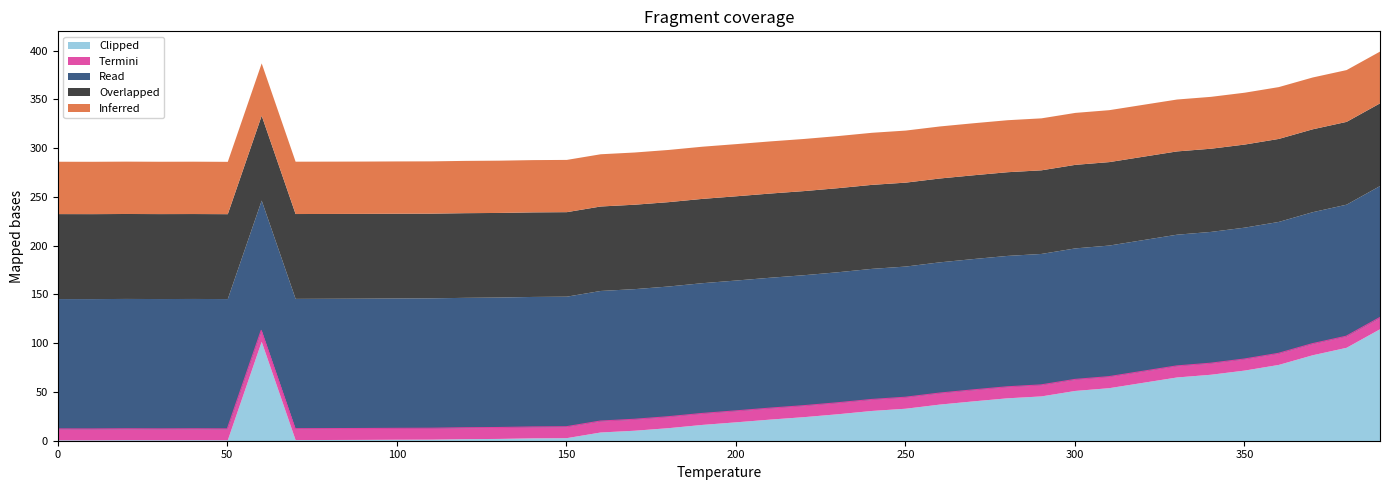

The value of A1--Cu--fcc a=8.2134 at 80 is 44.5. True or false?

False